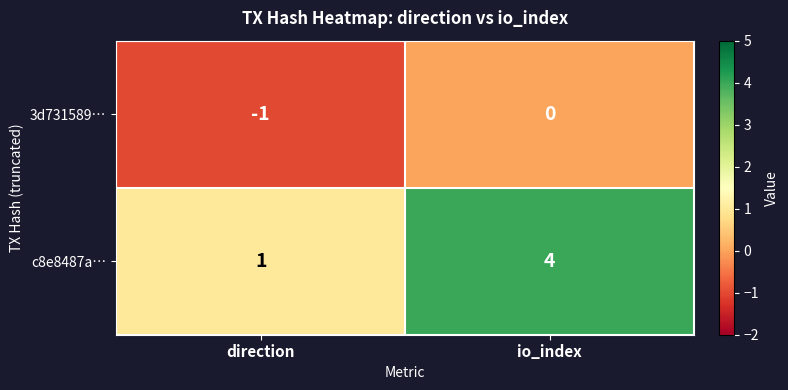

At how many categories does at least one series exceed 2?

1